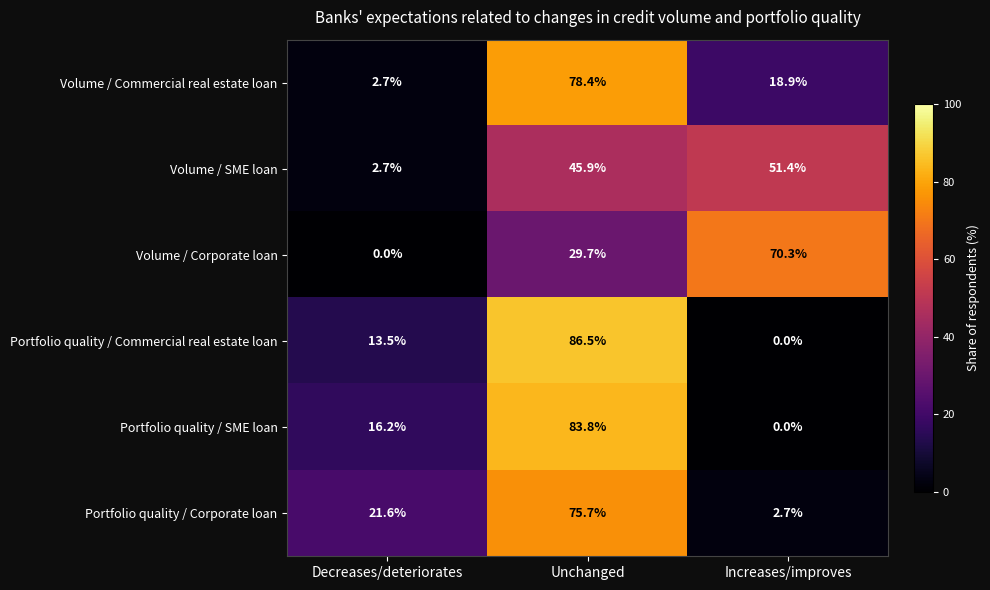

Which series has the largest range (max minus min)?

Portfolio quality / Commercial real estate loan